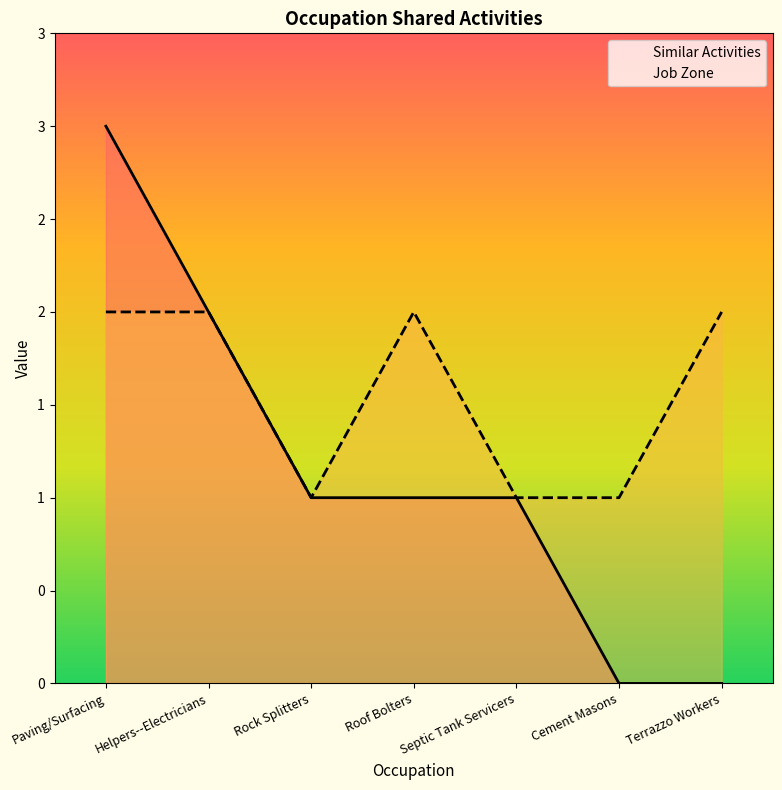

The value of Job Zone at Rock Splitters is 1. True or false?

False